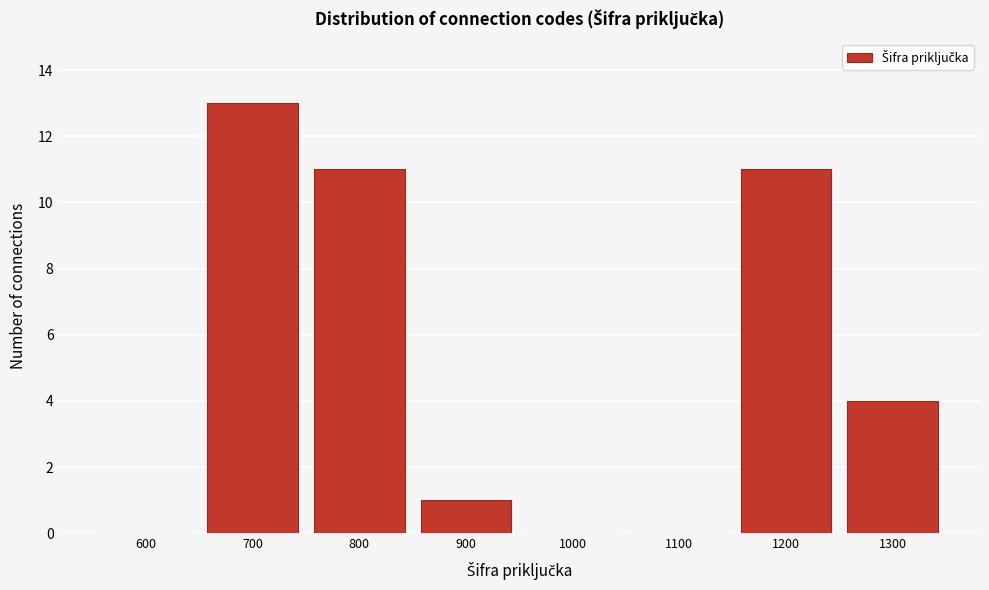

Reading left to right, list all the values displayed in this chart.

600=0	700=13	800=11	900=1	1000=0	1100=0	1200=11	1300=4